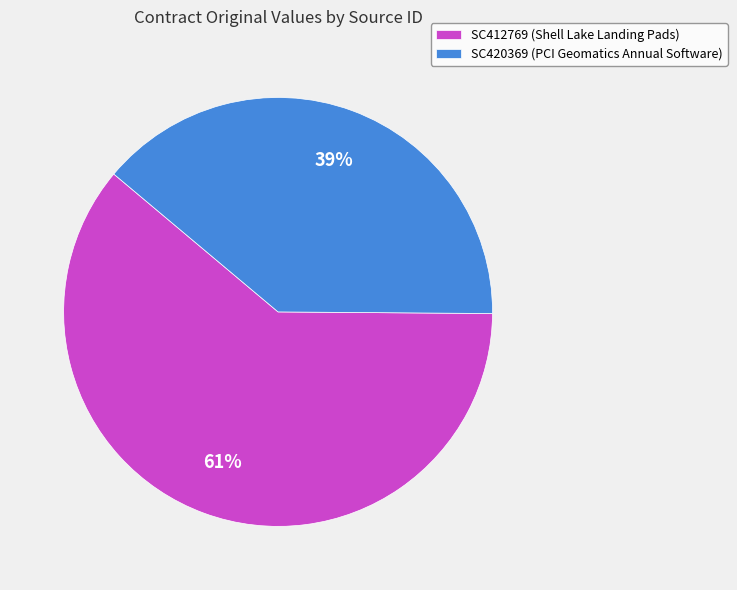

What percentage is the SC420369 slice, to the nearest percent?

39%